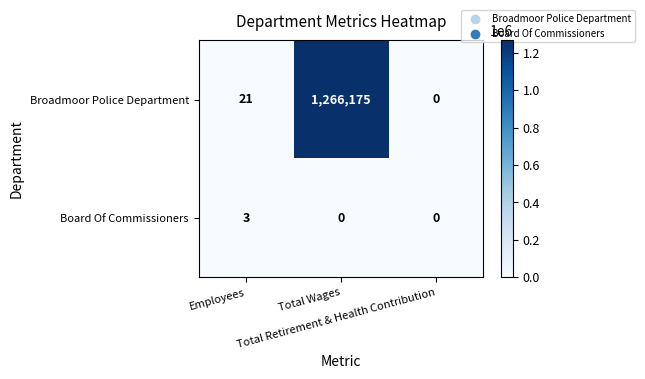

Which series changed the most between Employees and Total Retirement & Health Contribution?

Broadmoor Police Department